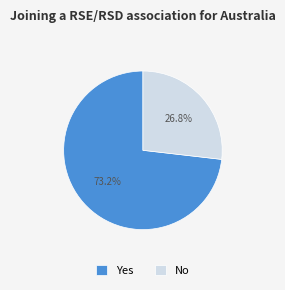

To the nearest percent, what percentage of the pie is Yes?

73%